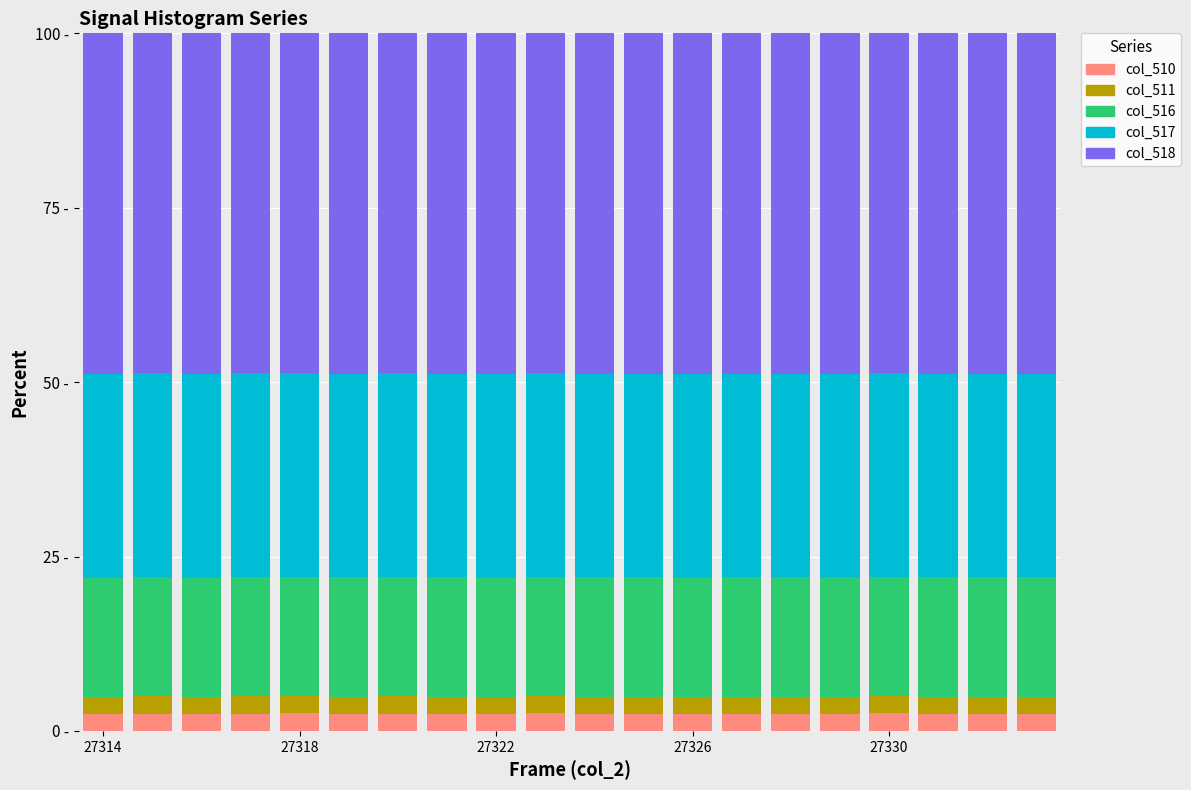

At how many categories does at least one series exceed 33?

20